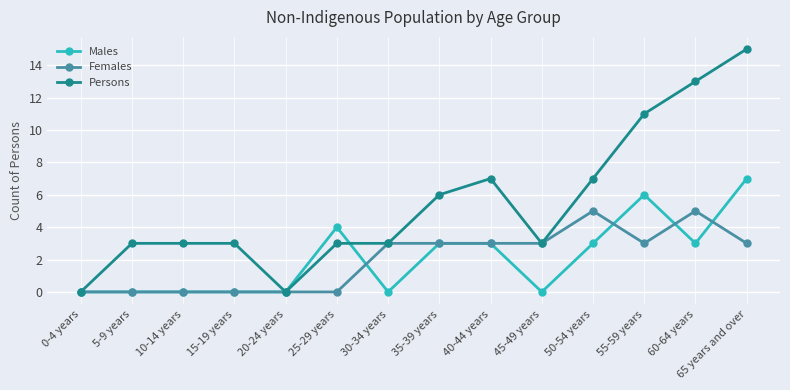

How many data points in Males are less than 3?

7